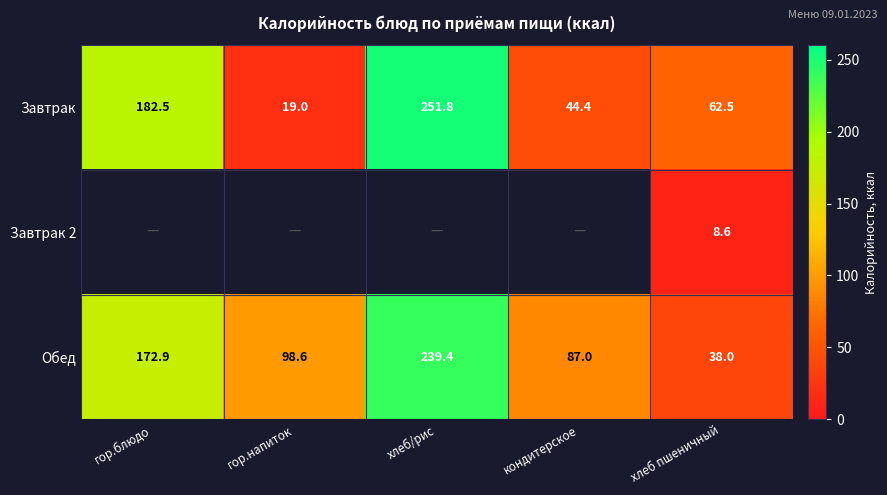

Between гор.напиток and гор.блюдо, which is larger?

гор.блюдо